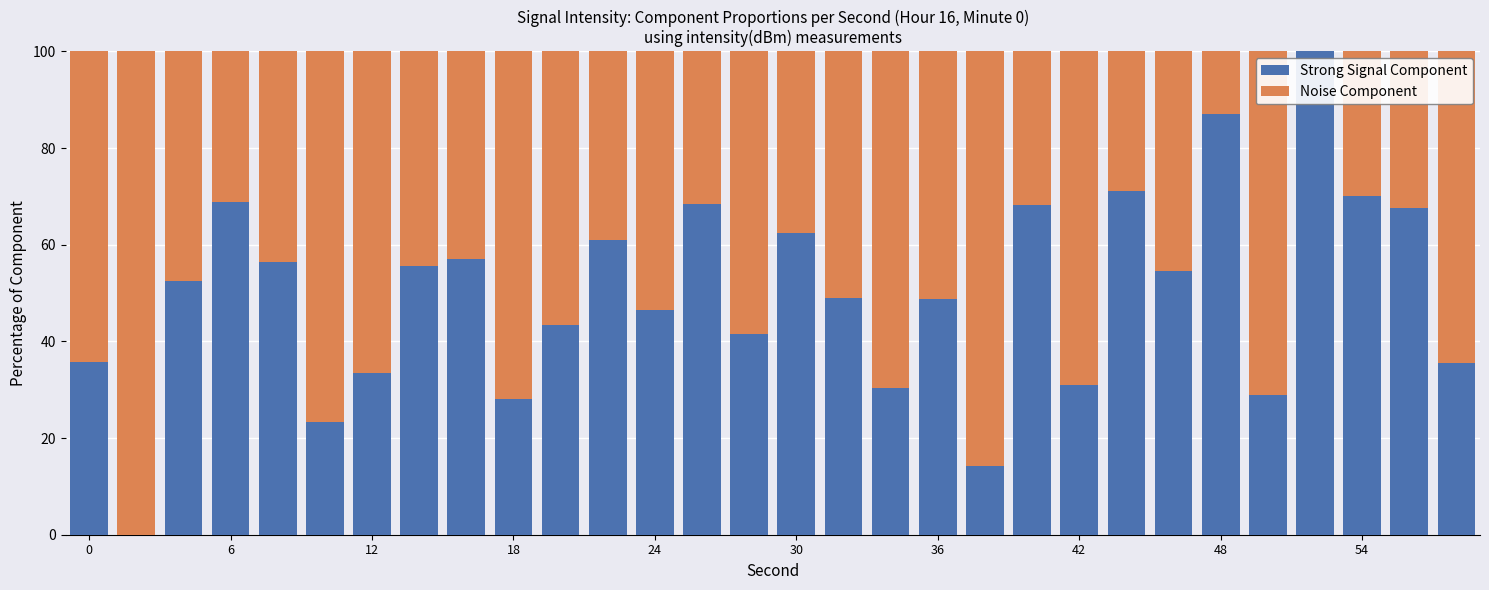

What is the total value across all series at 6?

100.0